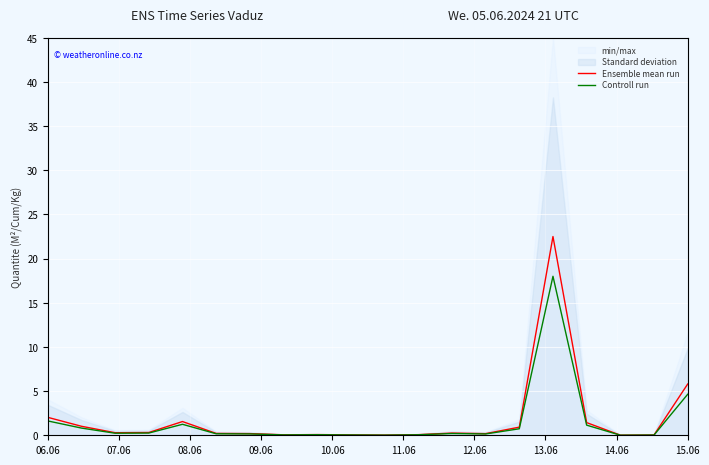

The Controll run series shows 7.8 at 15.06. True or false?

False